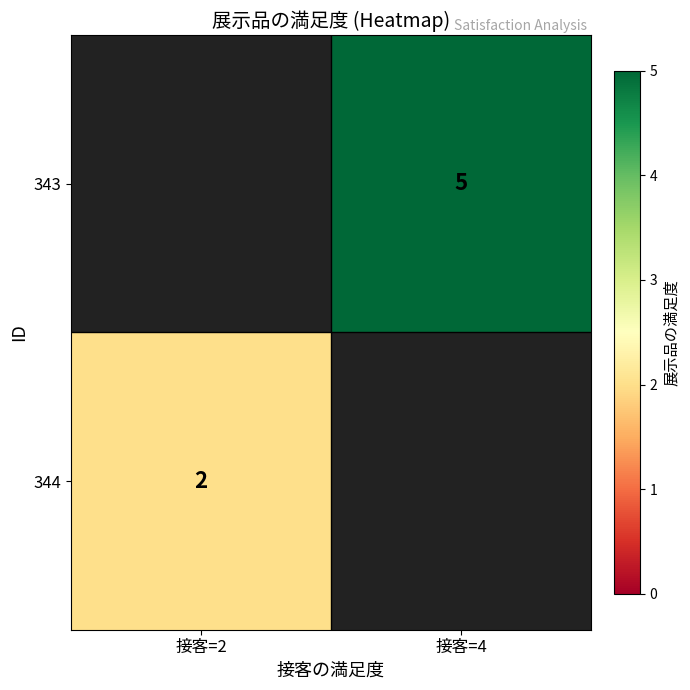

Is the value of 344 at 接客=2 greater than the value of 343 at 接客=4?

No